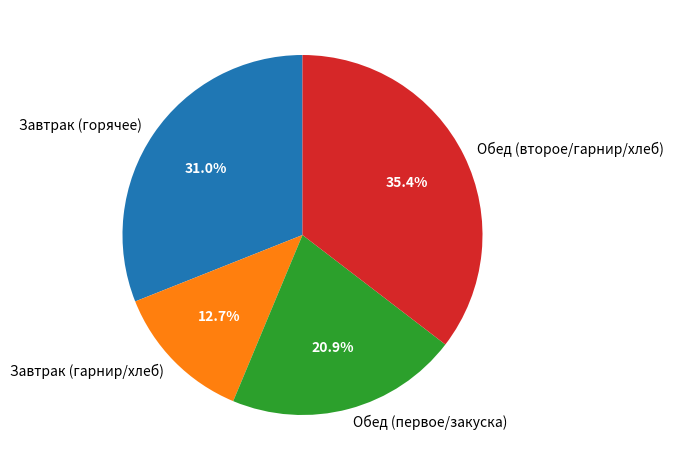

How many segments does this pie chart have?

4